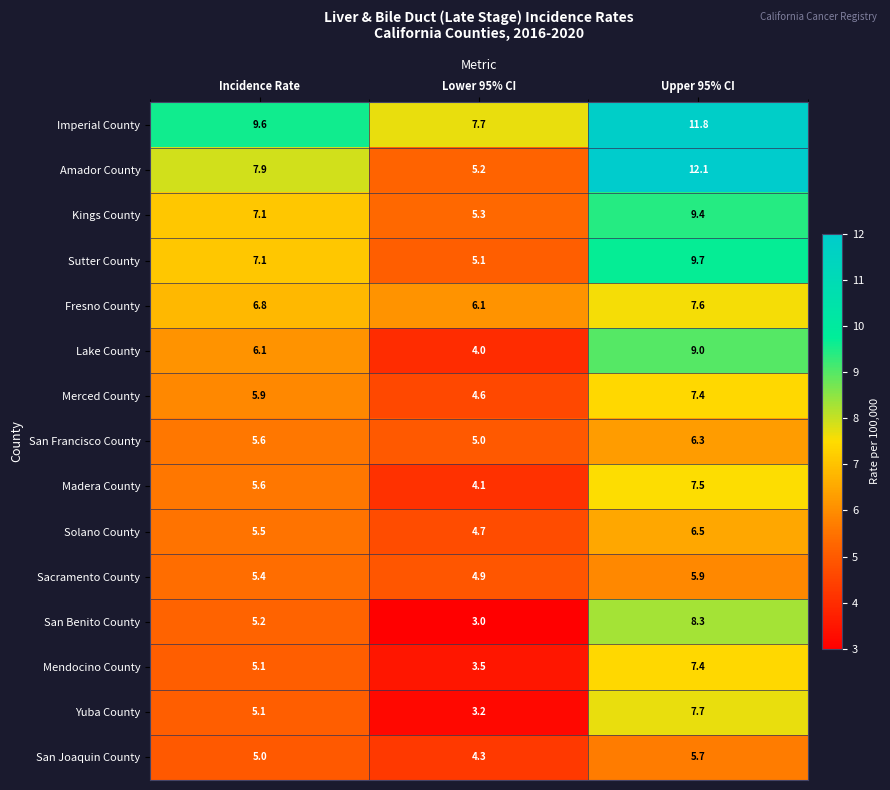

What is the difference between the highest and lowest values at Lower 95% CI?

4.7